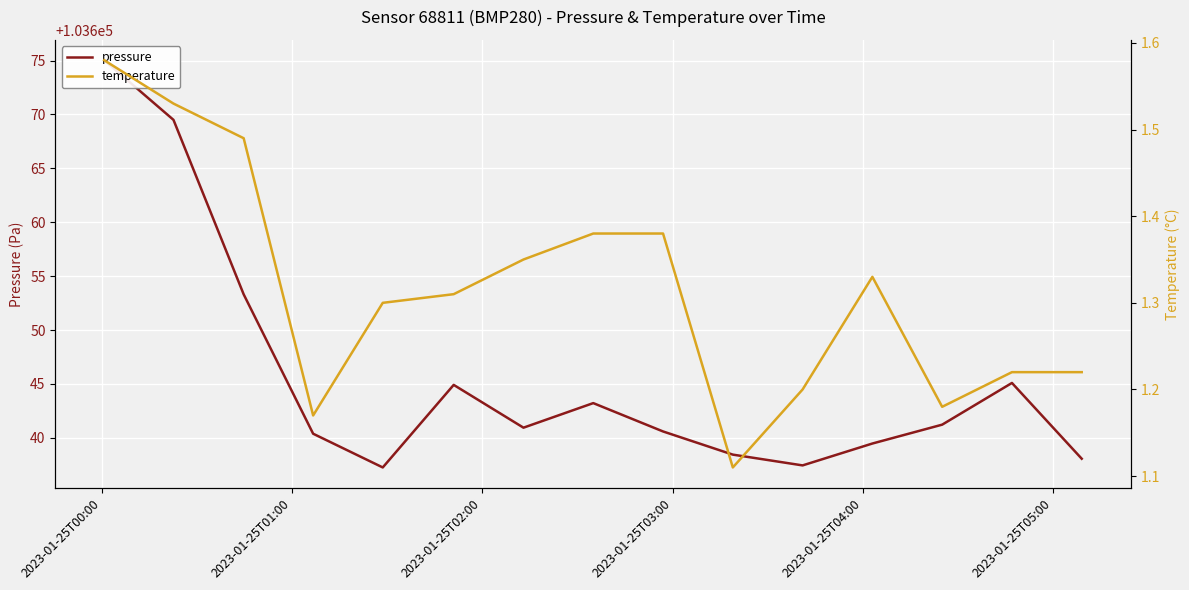

Is it true that pressure equals 148790.3 at 8?

False